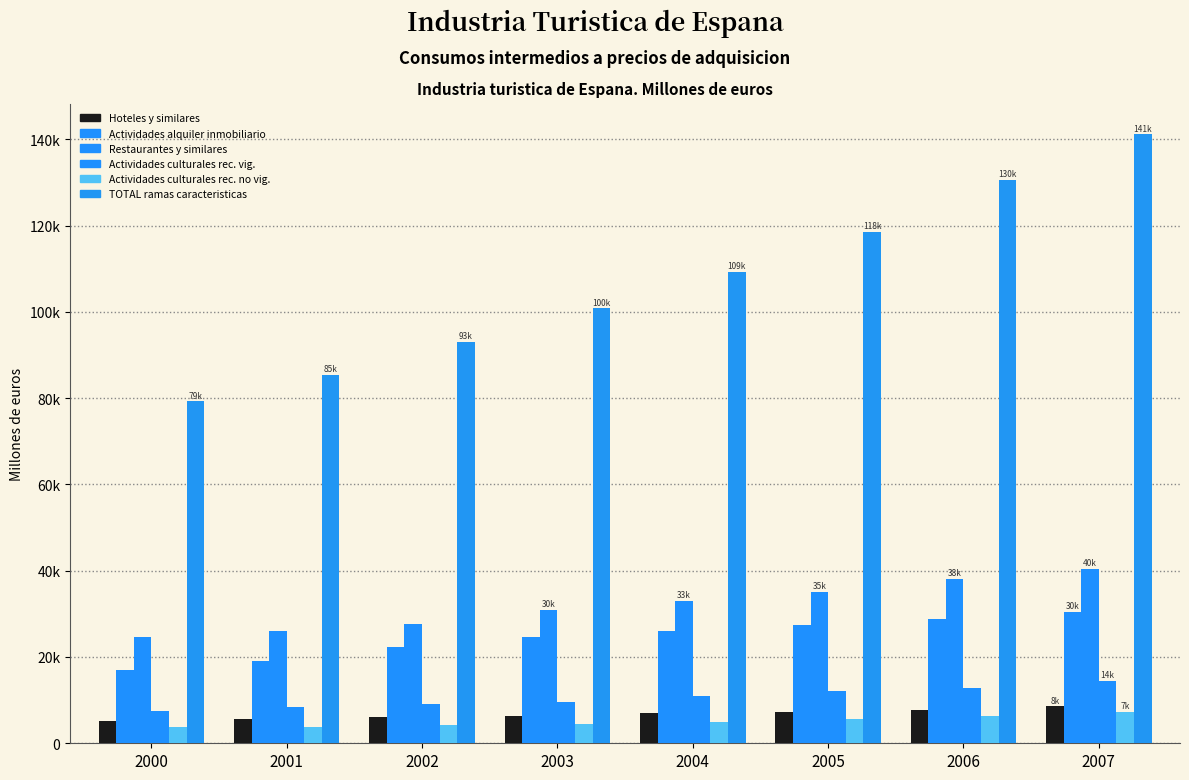

Are the bars horizontal?

No